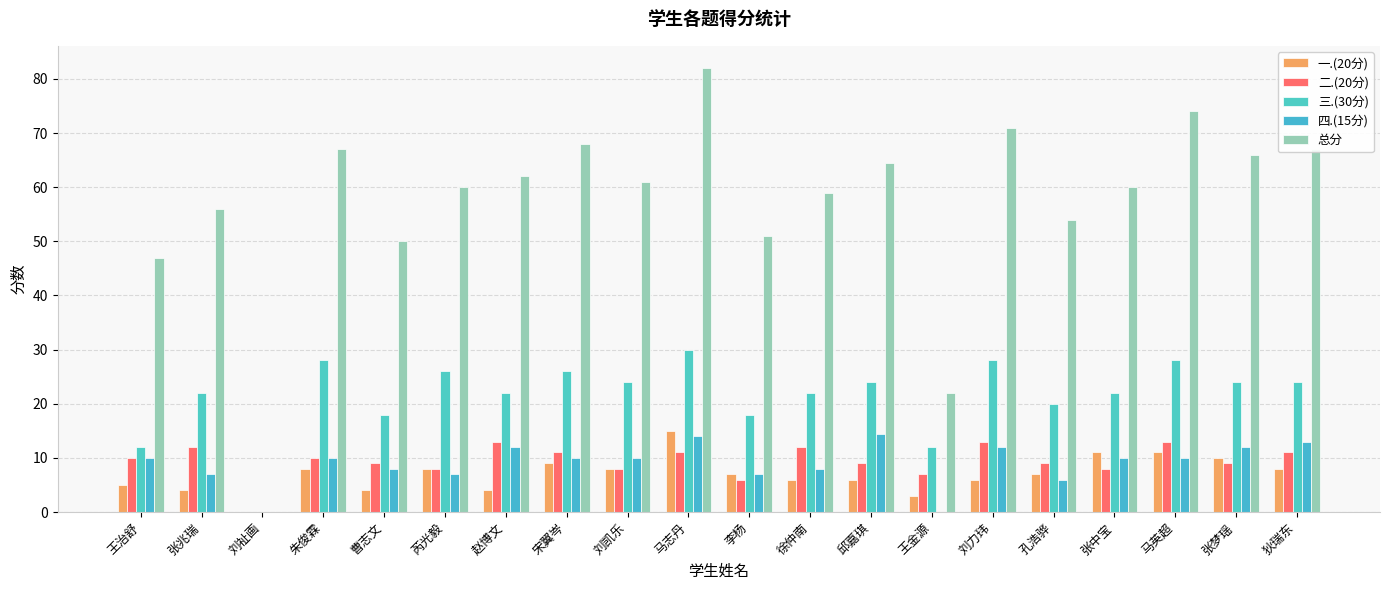

What is the sum of the 四.(15分) values at 张兆瑞 and 芮光毅?

14.0